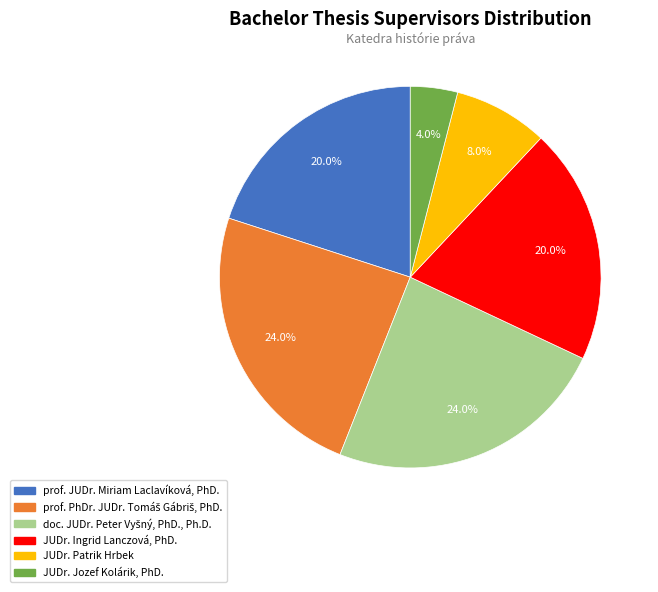

Which slice is the smallest?

JUDr. Jozef Kolárik, PhD.